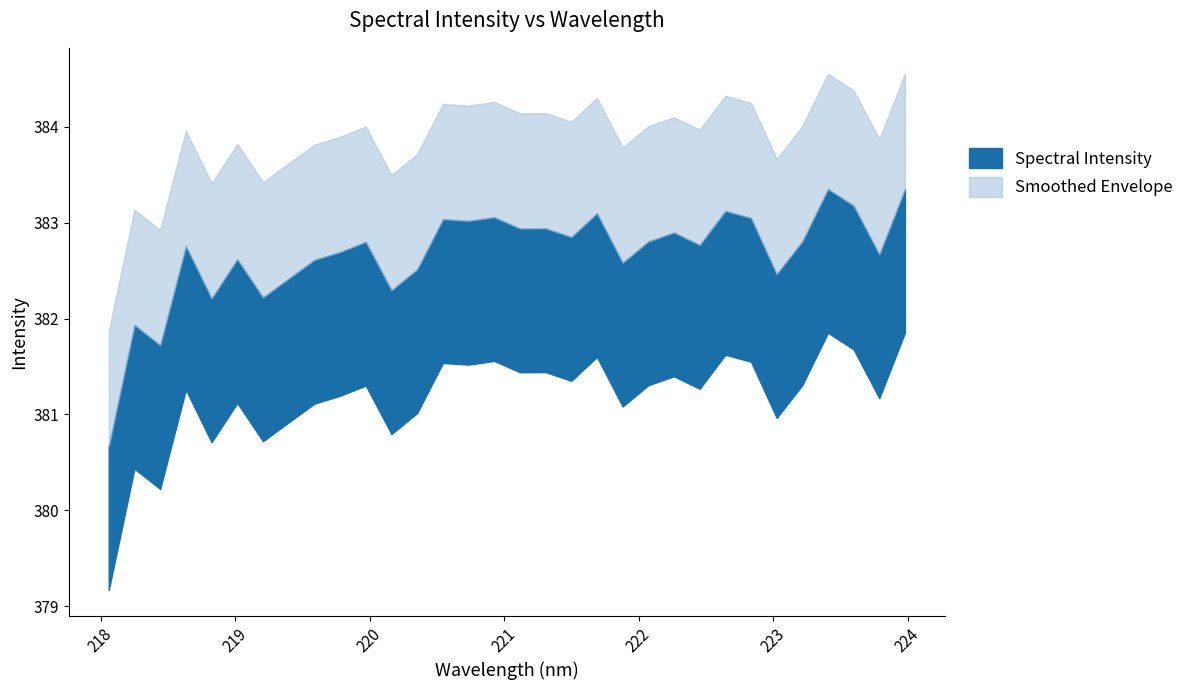

What is the ratio of the value at 222.0721 to the value at 218.0596?

1.0